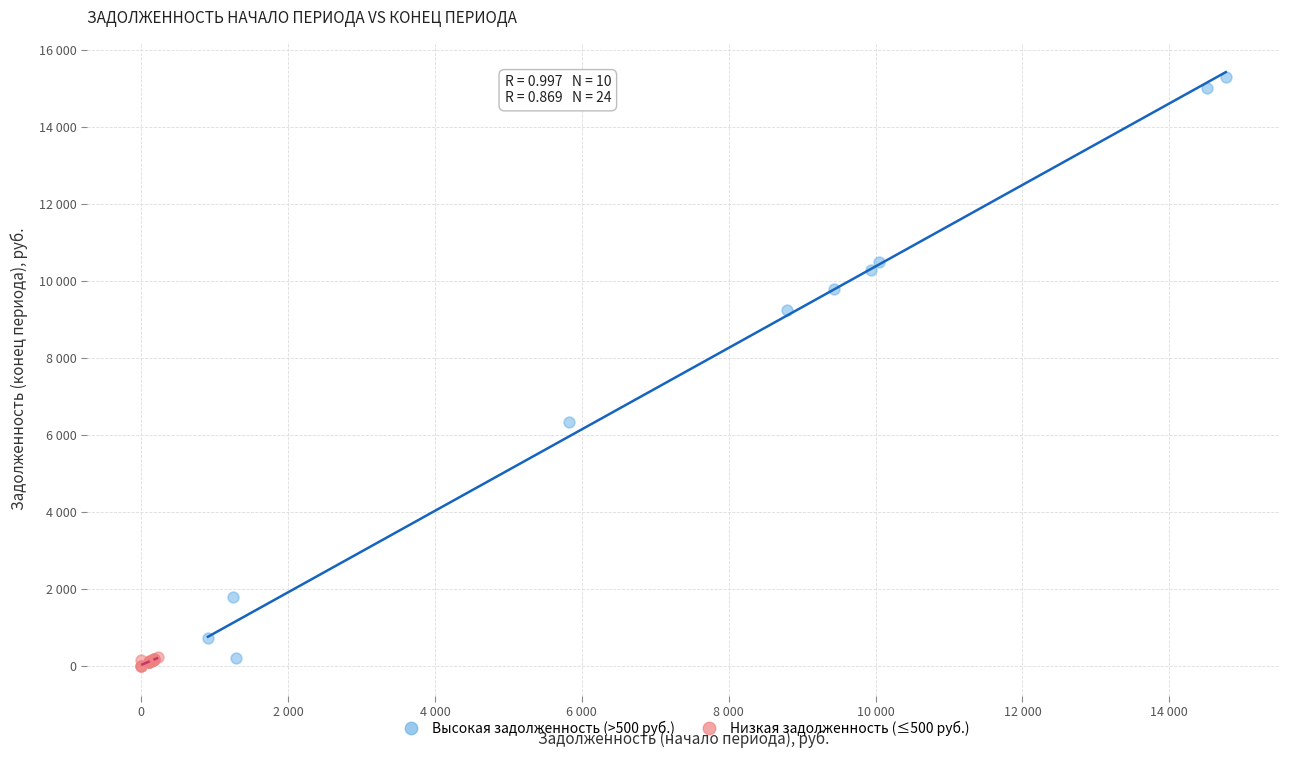

Which series contains the lowest Y value?

Низкая задолженность (≤500 руб.)